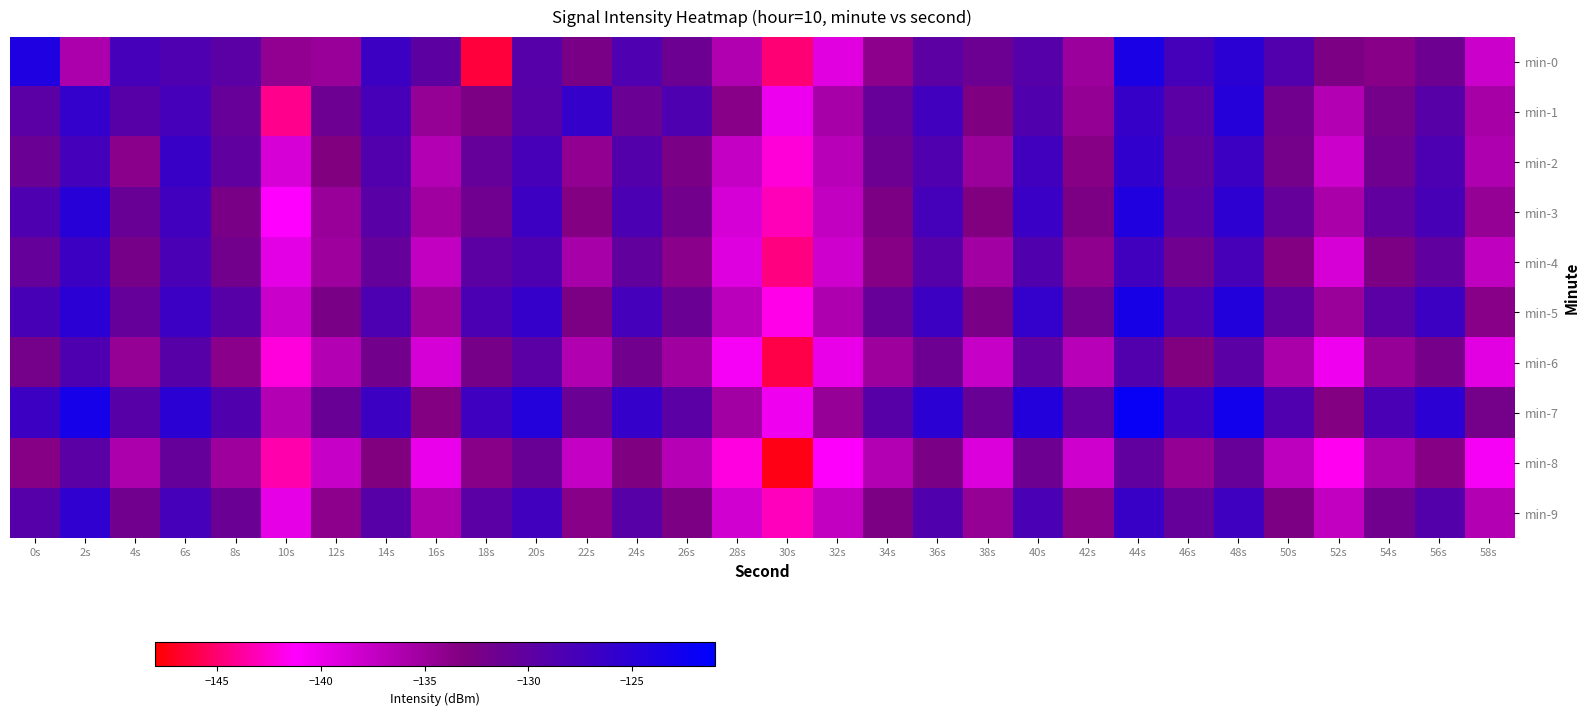

What is the difference between the highest and lowest values at 8s?

6.4